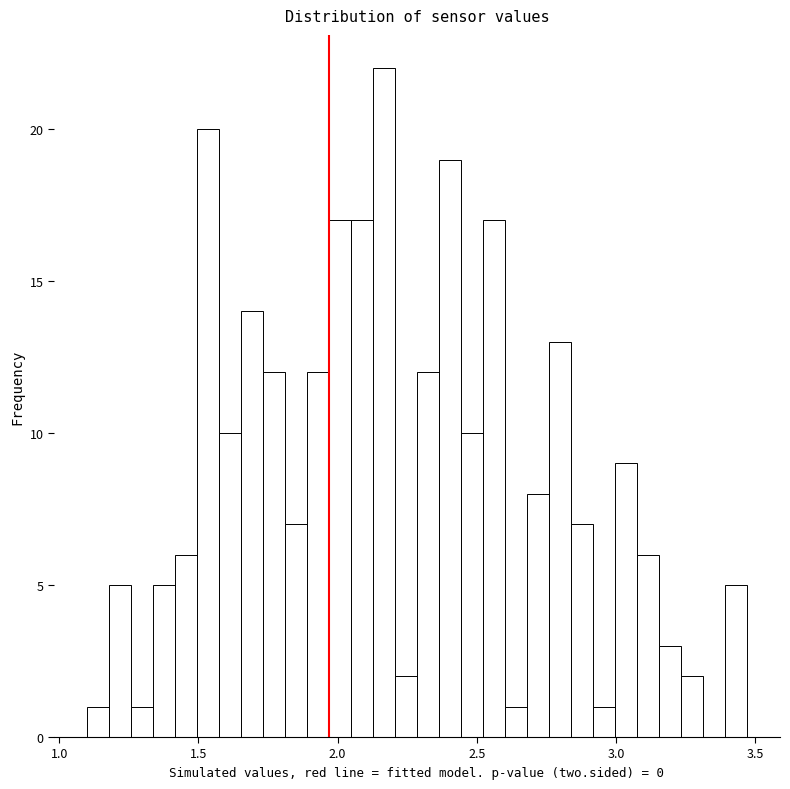

Around what value on the x-axis is the tallest bar? Give the approximate position of its centre, as read against the axis.

2.15